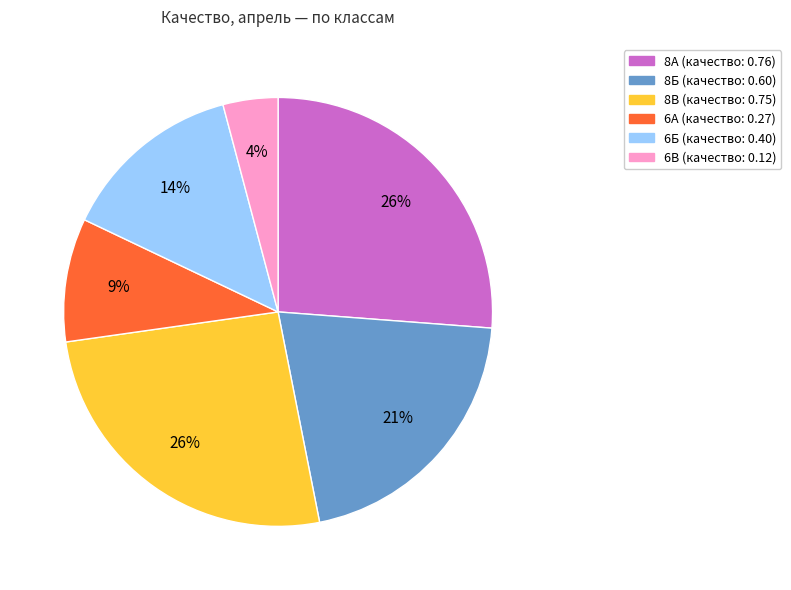

Count the number of slices in the pie.

6